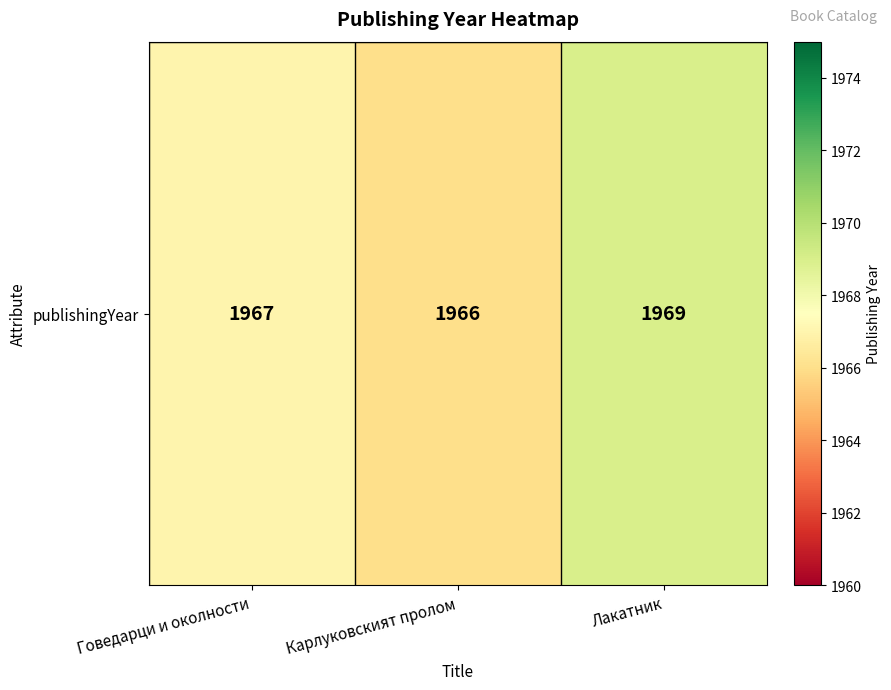

How many categories are shown in the chart?

3